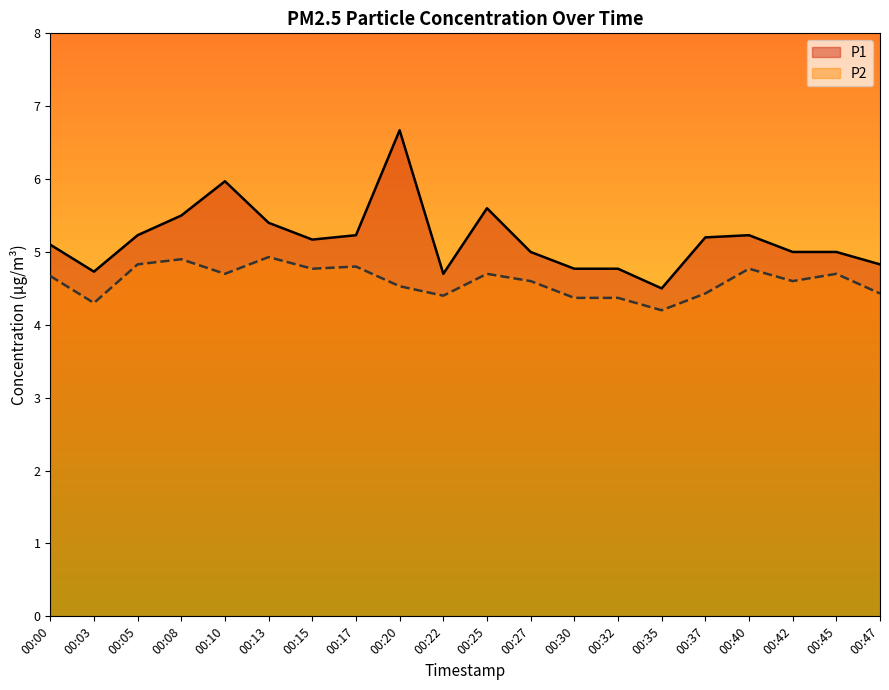

Which category has the lowest value in the P1 series?

00:35